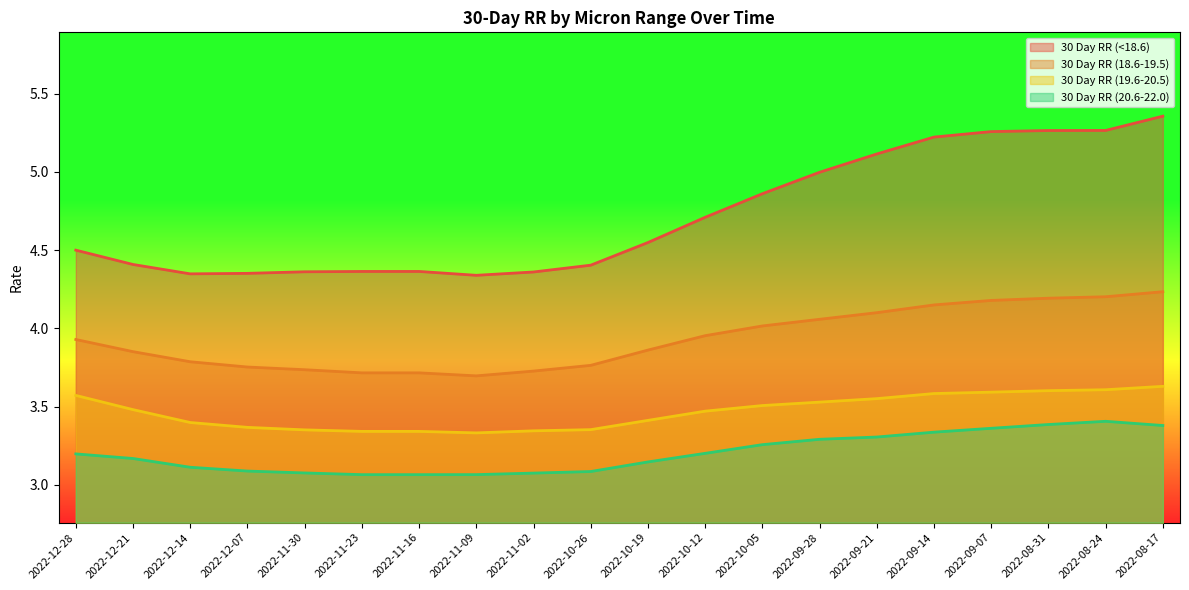

Does the chart have visible grid lines?

No